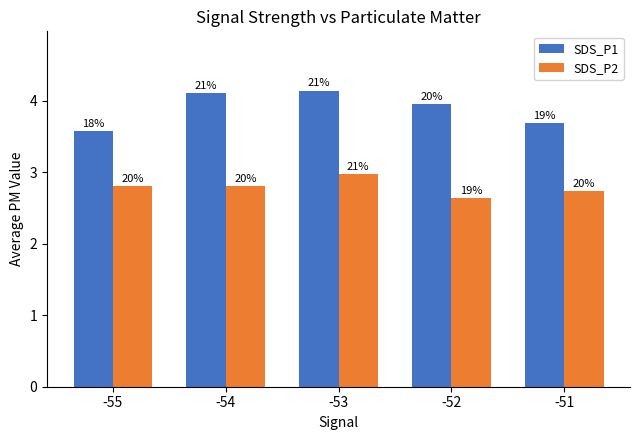

What are all the series names shown in the legend?

SDS_P1, SDS_P2